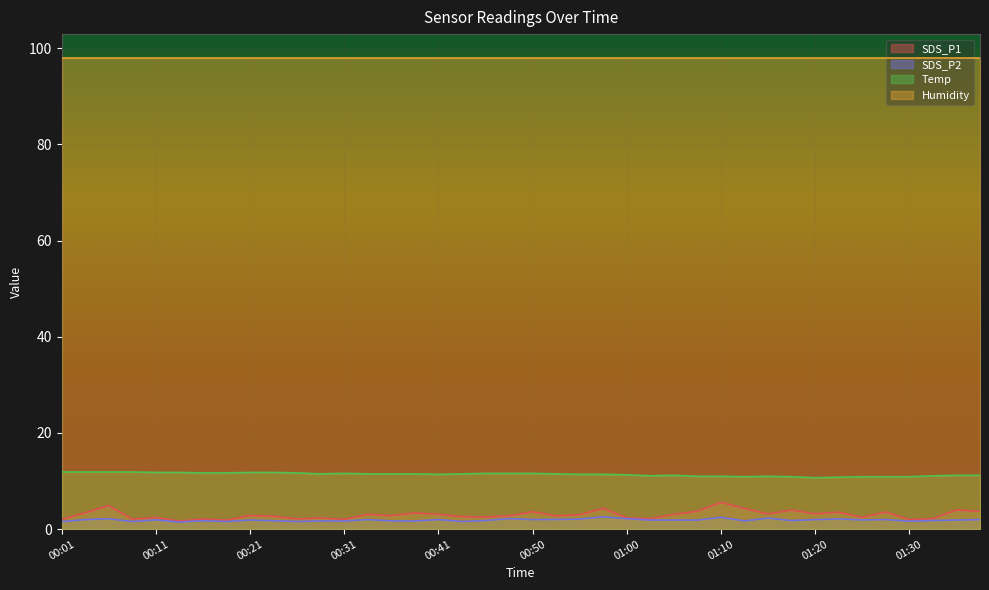

What is the label of the 21st point from the left?

00:50